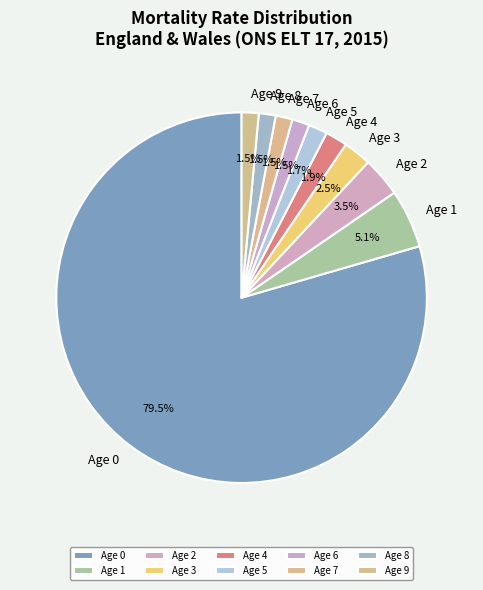

Does any single category account for the majority?

Yes